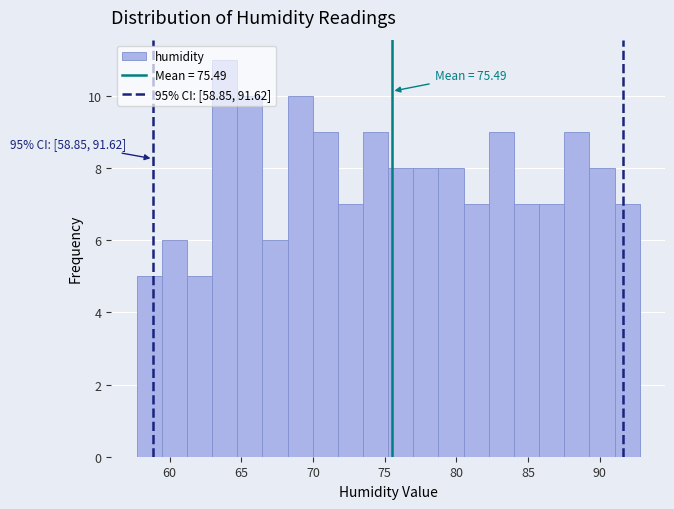

Around what value on the x-axis is the tallest bar? Give the approximate position of its centre, as read against the axis.

64.0